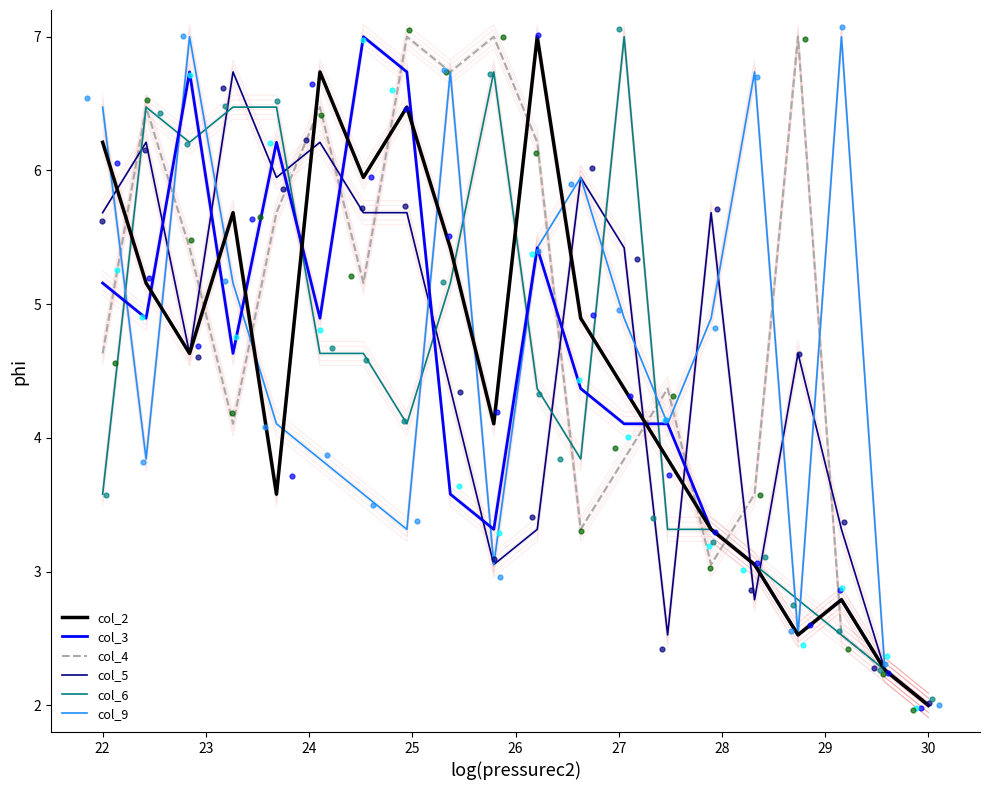

Which series contains the lowest Y value?

col_2